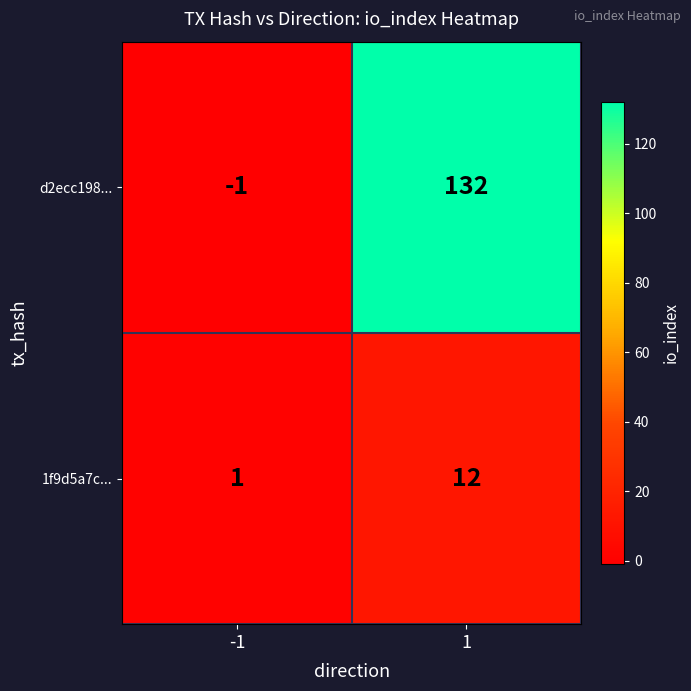

What is the maximum value shown in the chart?

132